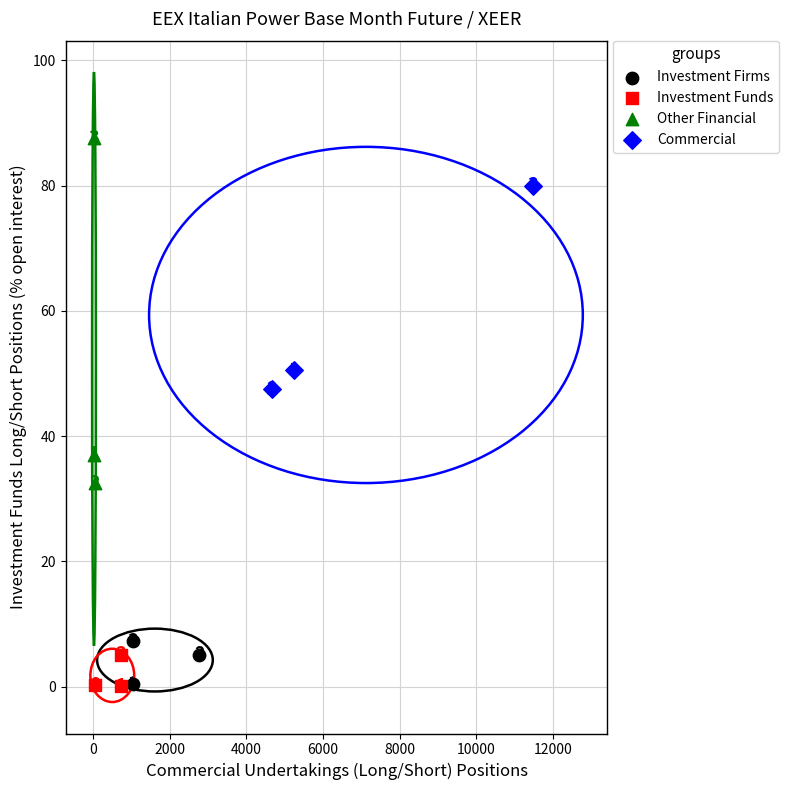

Which series has the largest Y range (max minus min)?

Other Financial